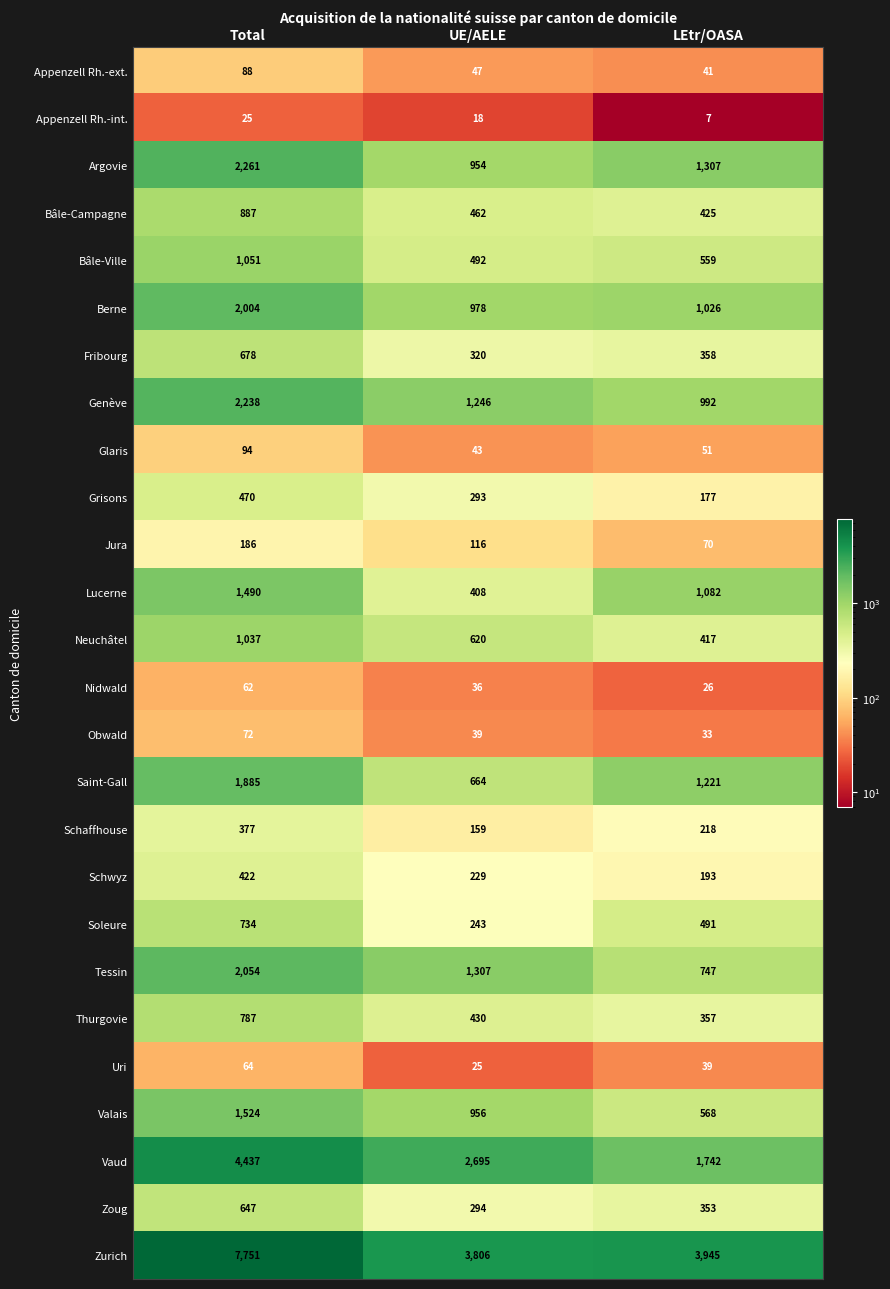

List the labels in order of Appenzell Rh.-ext. value, largest first.

Total, UE/AELE, LEtr/OASA